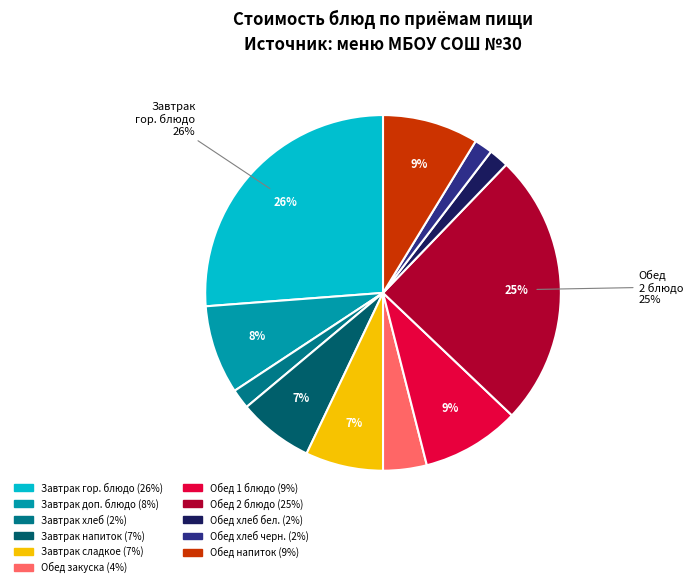

Count the number of slices in the pie.

11